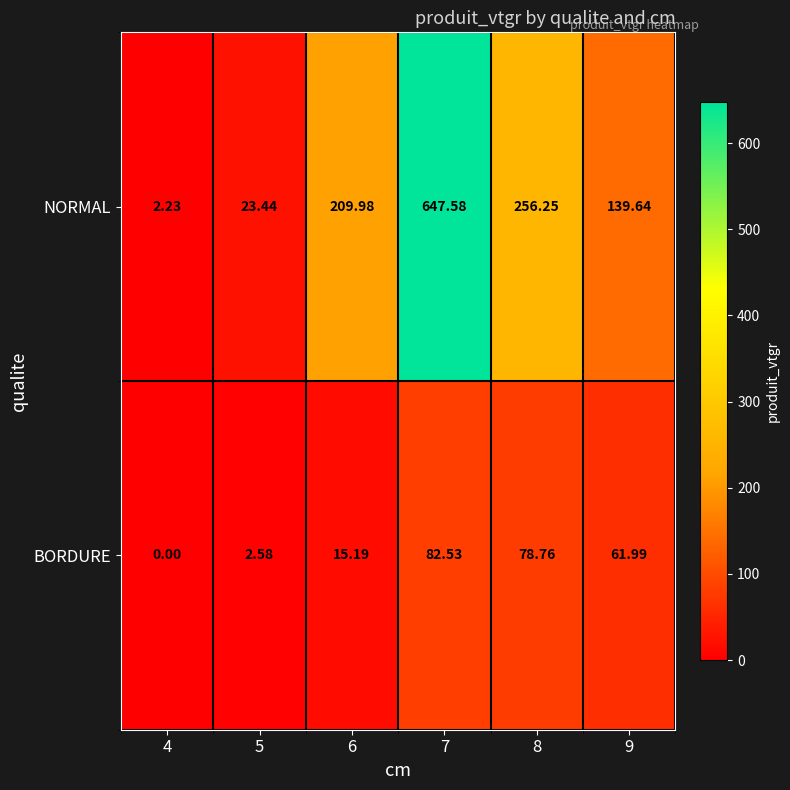

At which category is the sum across all series the highest?

7